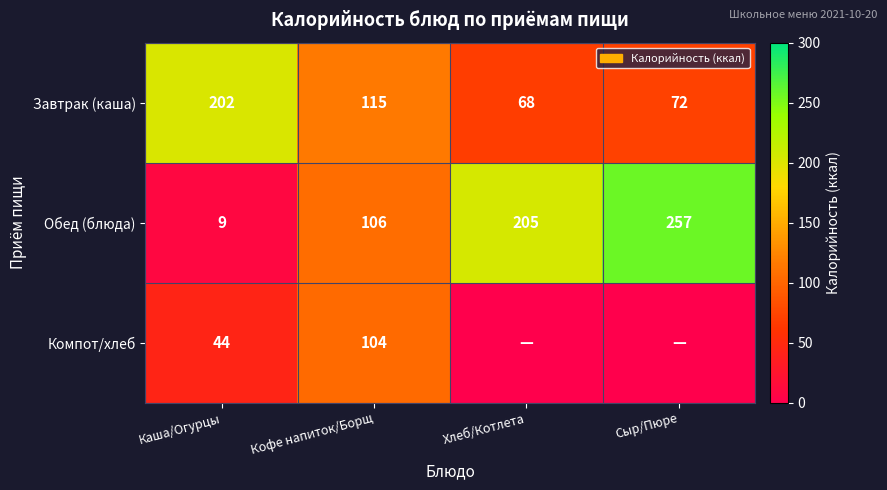

List the labels in order of Обед (блюда) value, largest first.

Сыр/Пюре, Хлеб/Котлета, Кофе напиток/Борщ, Каша/Огурцы